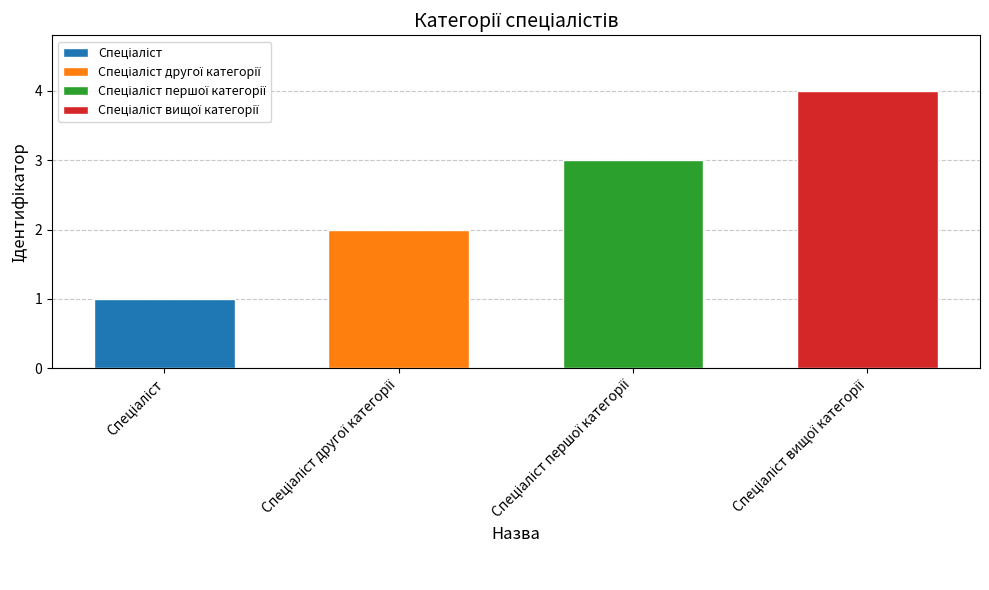

Are the bars grouped side by side (vs. stacked)?

No